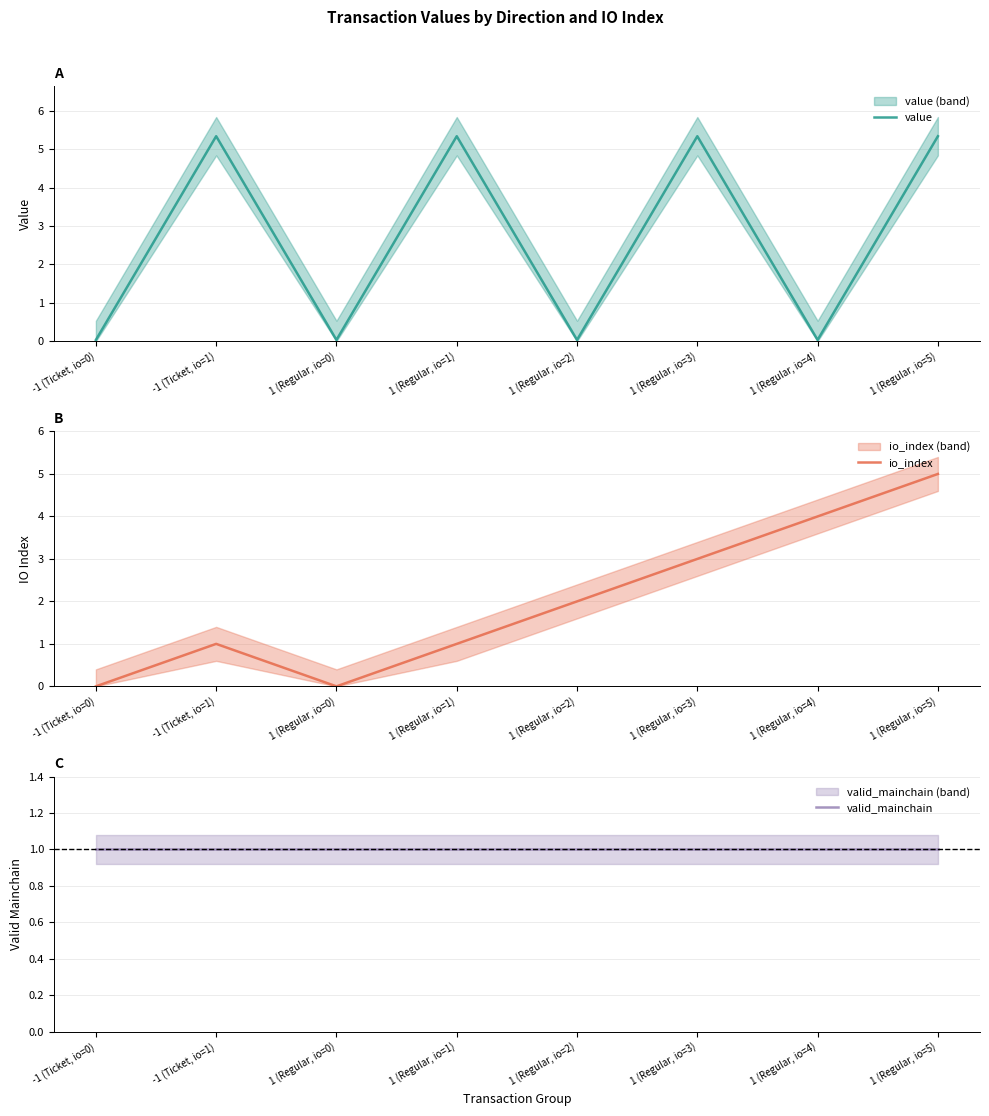

Is the value of value at 1 (Regular, io=4) greater than the value of valid_mainchain at 1 (Regular, io=0)?

No